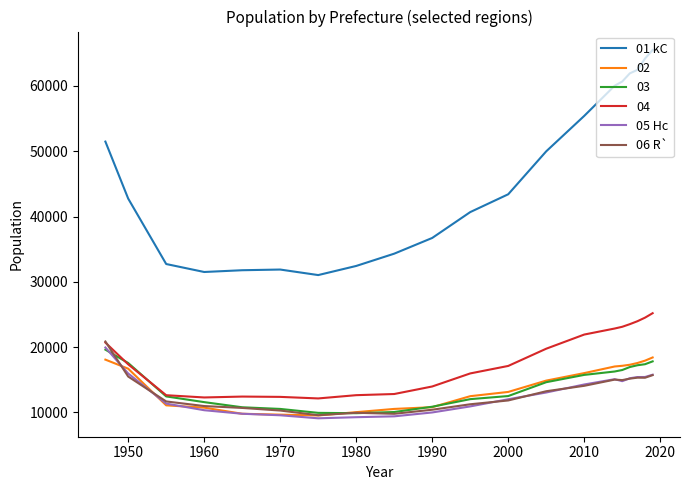

What is the difference between the maximum and minimum values in the 05 Hc series?

10842